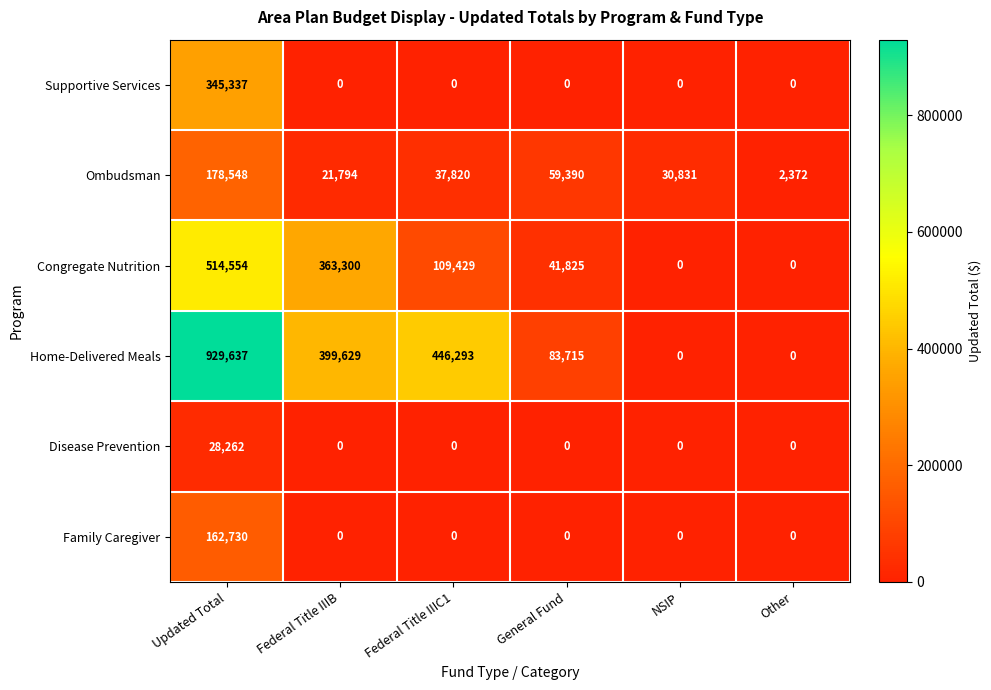

Rank the series by their maximum value, from lowest to highest.

Disease Prevention, Family Caregiver, Ombudsman, Supportive Services, Congregate Nutrition, Home-Delivered Meals